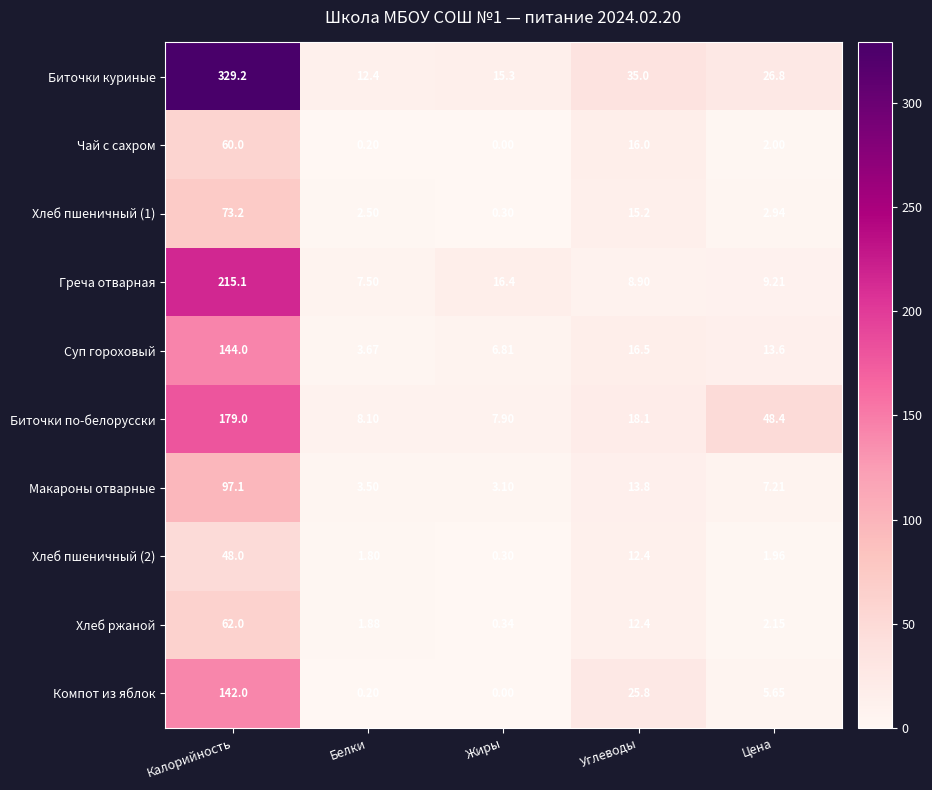

Where does the Суп гороховый series first go above 13?

Калорийность